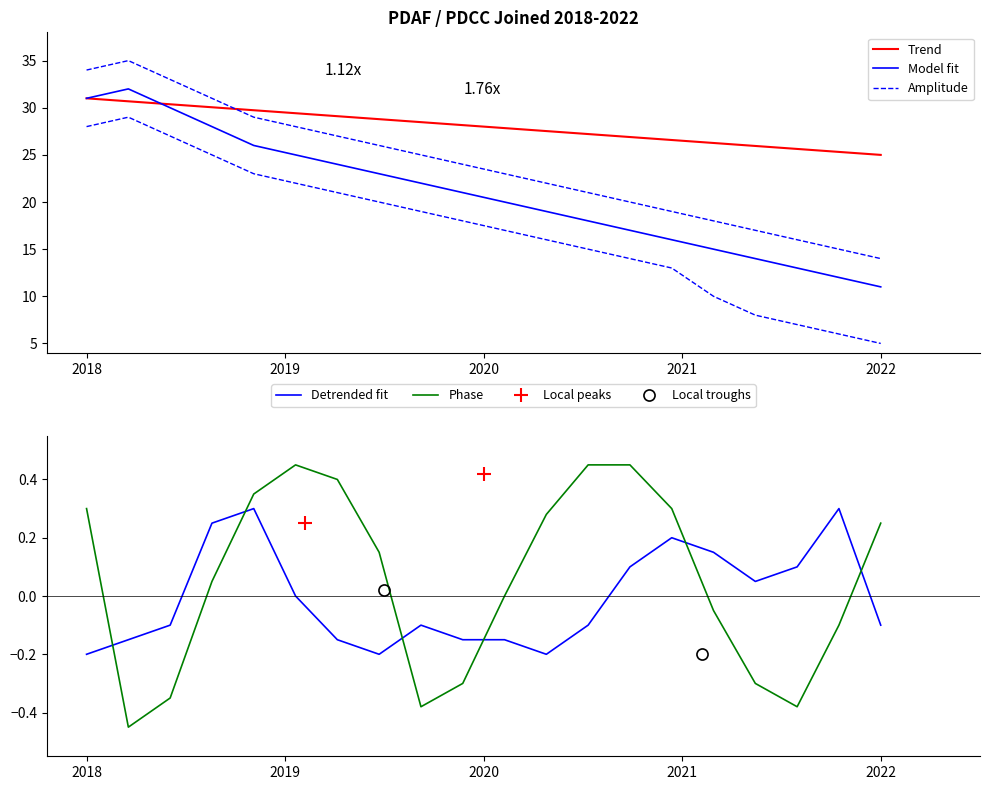

After their last crossing, which series has the higher values: Phase or Detrended fit?

Phase